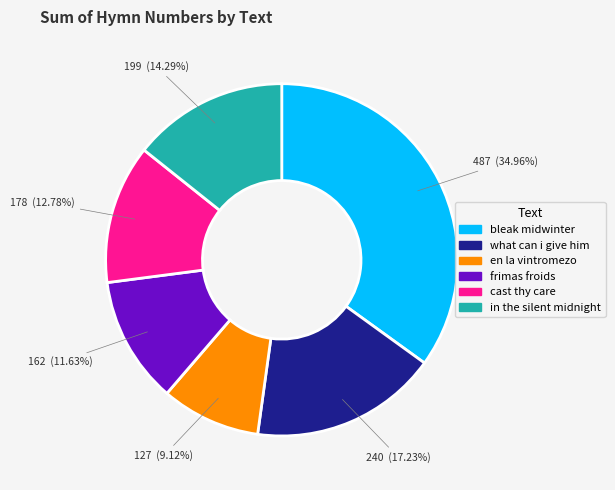

Is there a majority slice in this chart?

No